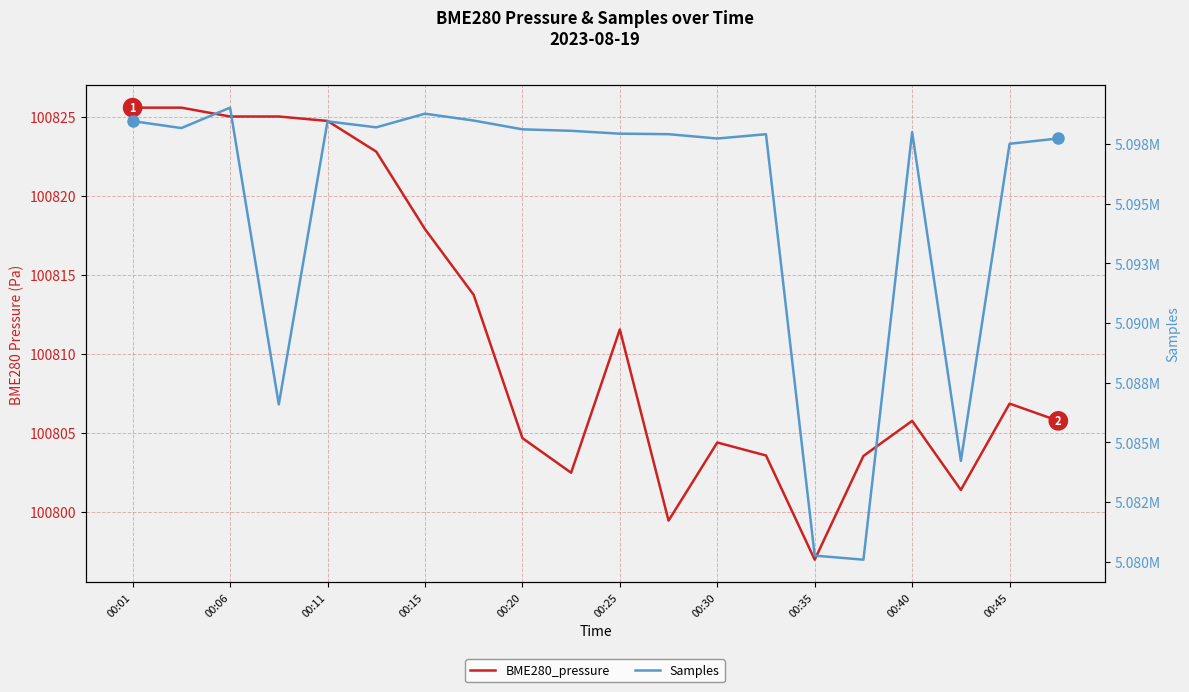

The value of BME280_pressure at 00:25 is 100811.5. True or false?

True